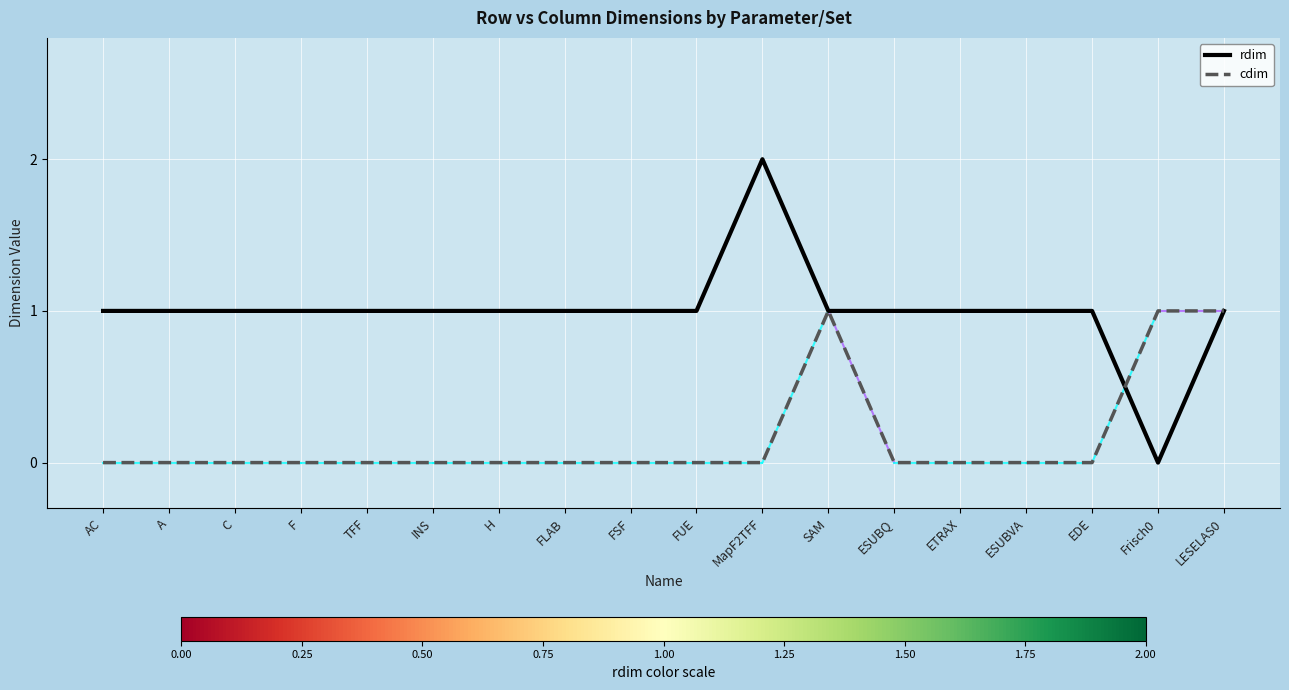

Rank the series by their maximum value, from highest to lowest.

rdim, cdim